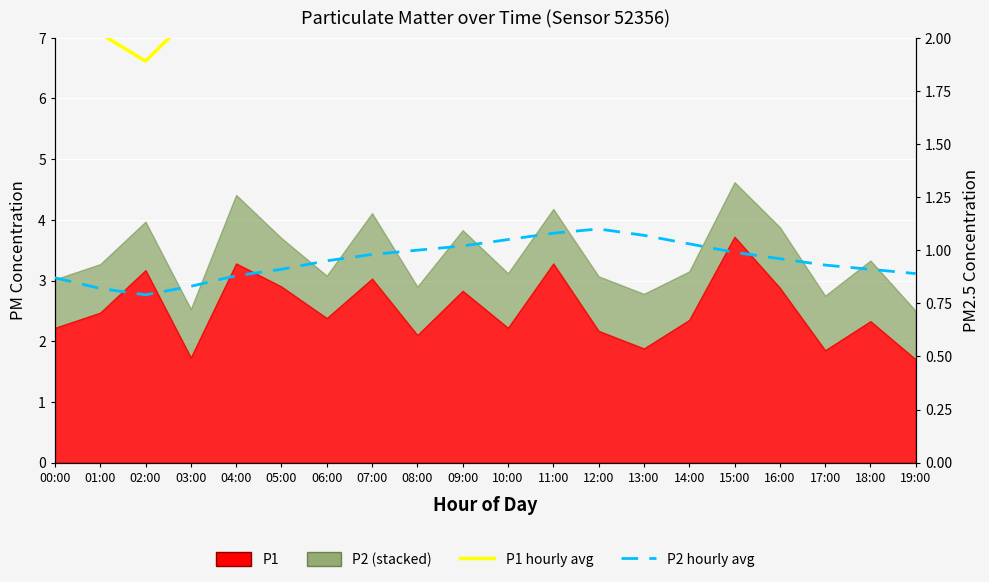

Which series has the largest total across all categories?

P1 hourly avg